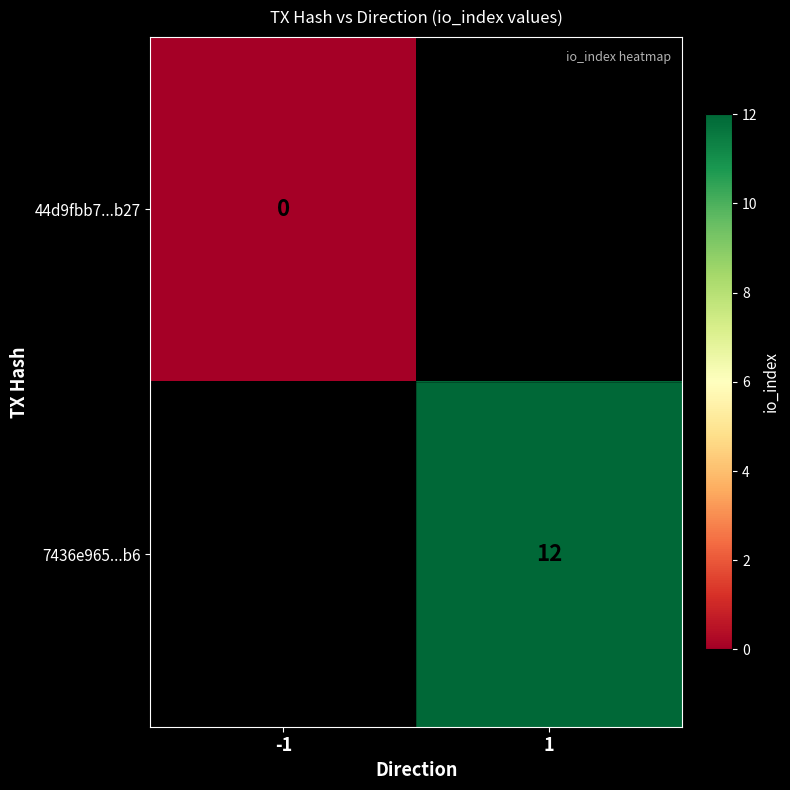

Is the value of 7436e965...b6 at 1 greater than the value of 44d9fbb7...b27 at -1?

Yes